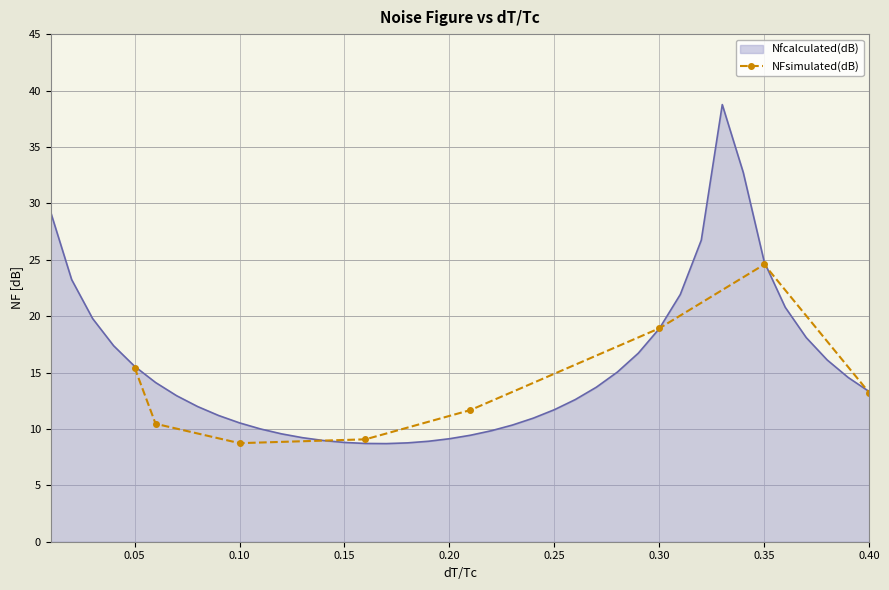

What is the highest value of the NFsimulated(dB) series?

24.6